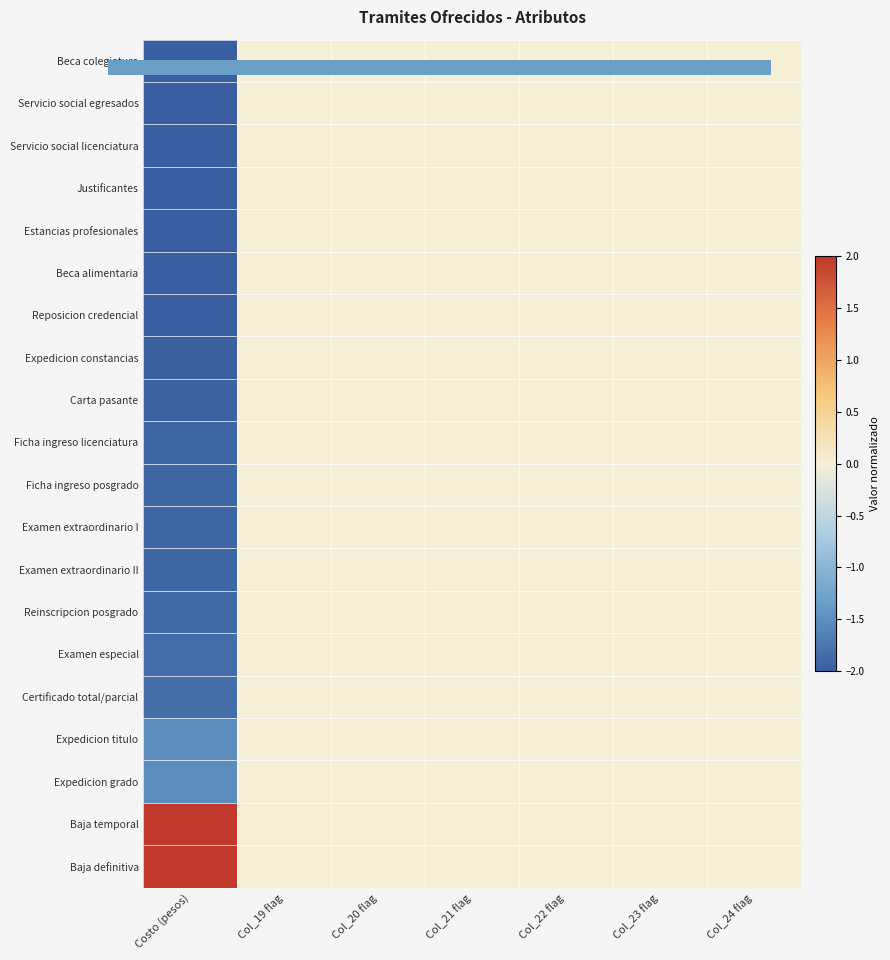

Rank the categories by Beca alimentaria value from highest to lowest.

Col_19 flag, Col_20 flag, Col_21 flag, Col_22 flag, Col_23 flag, Col_24 flag, Costo (pesos)